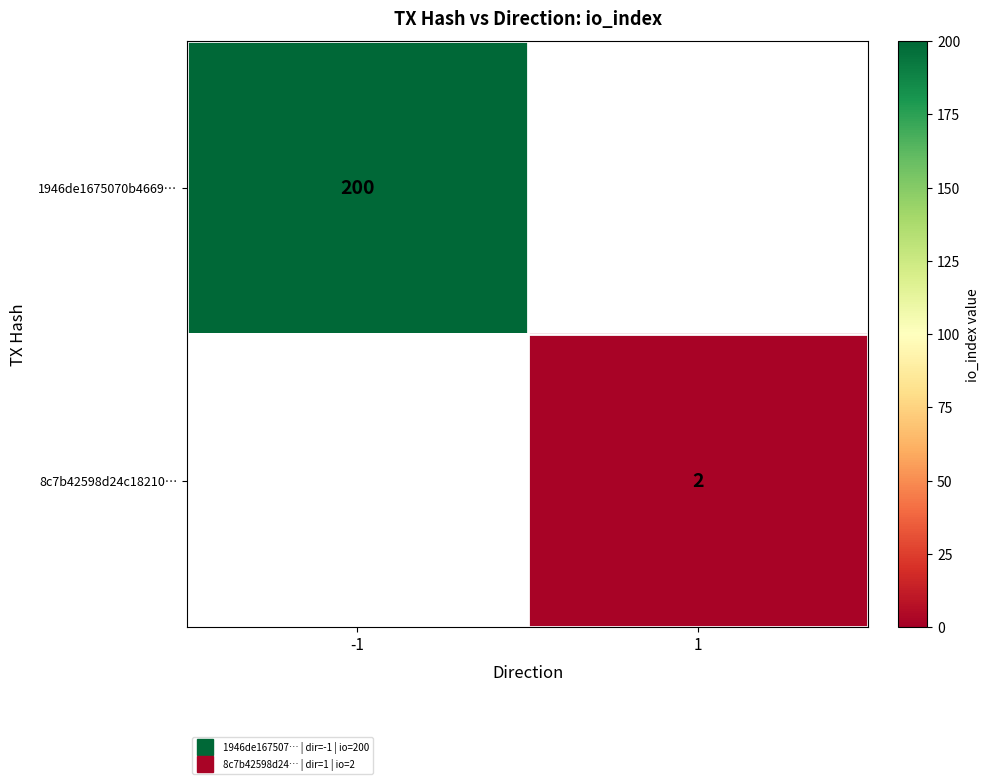

Which category has the highest value in the 1946de1675070b4669… series?

-1